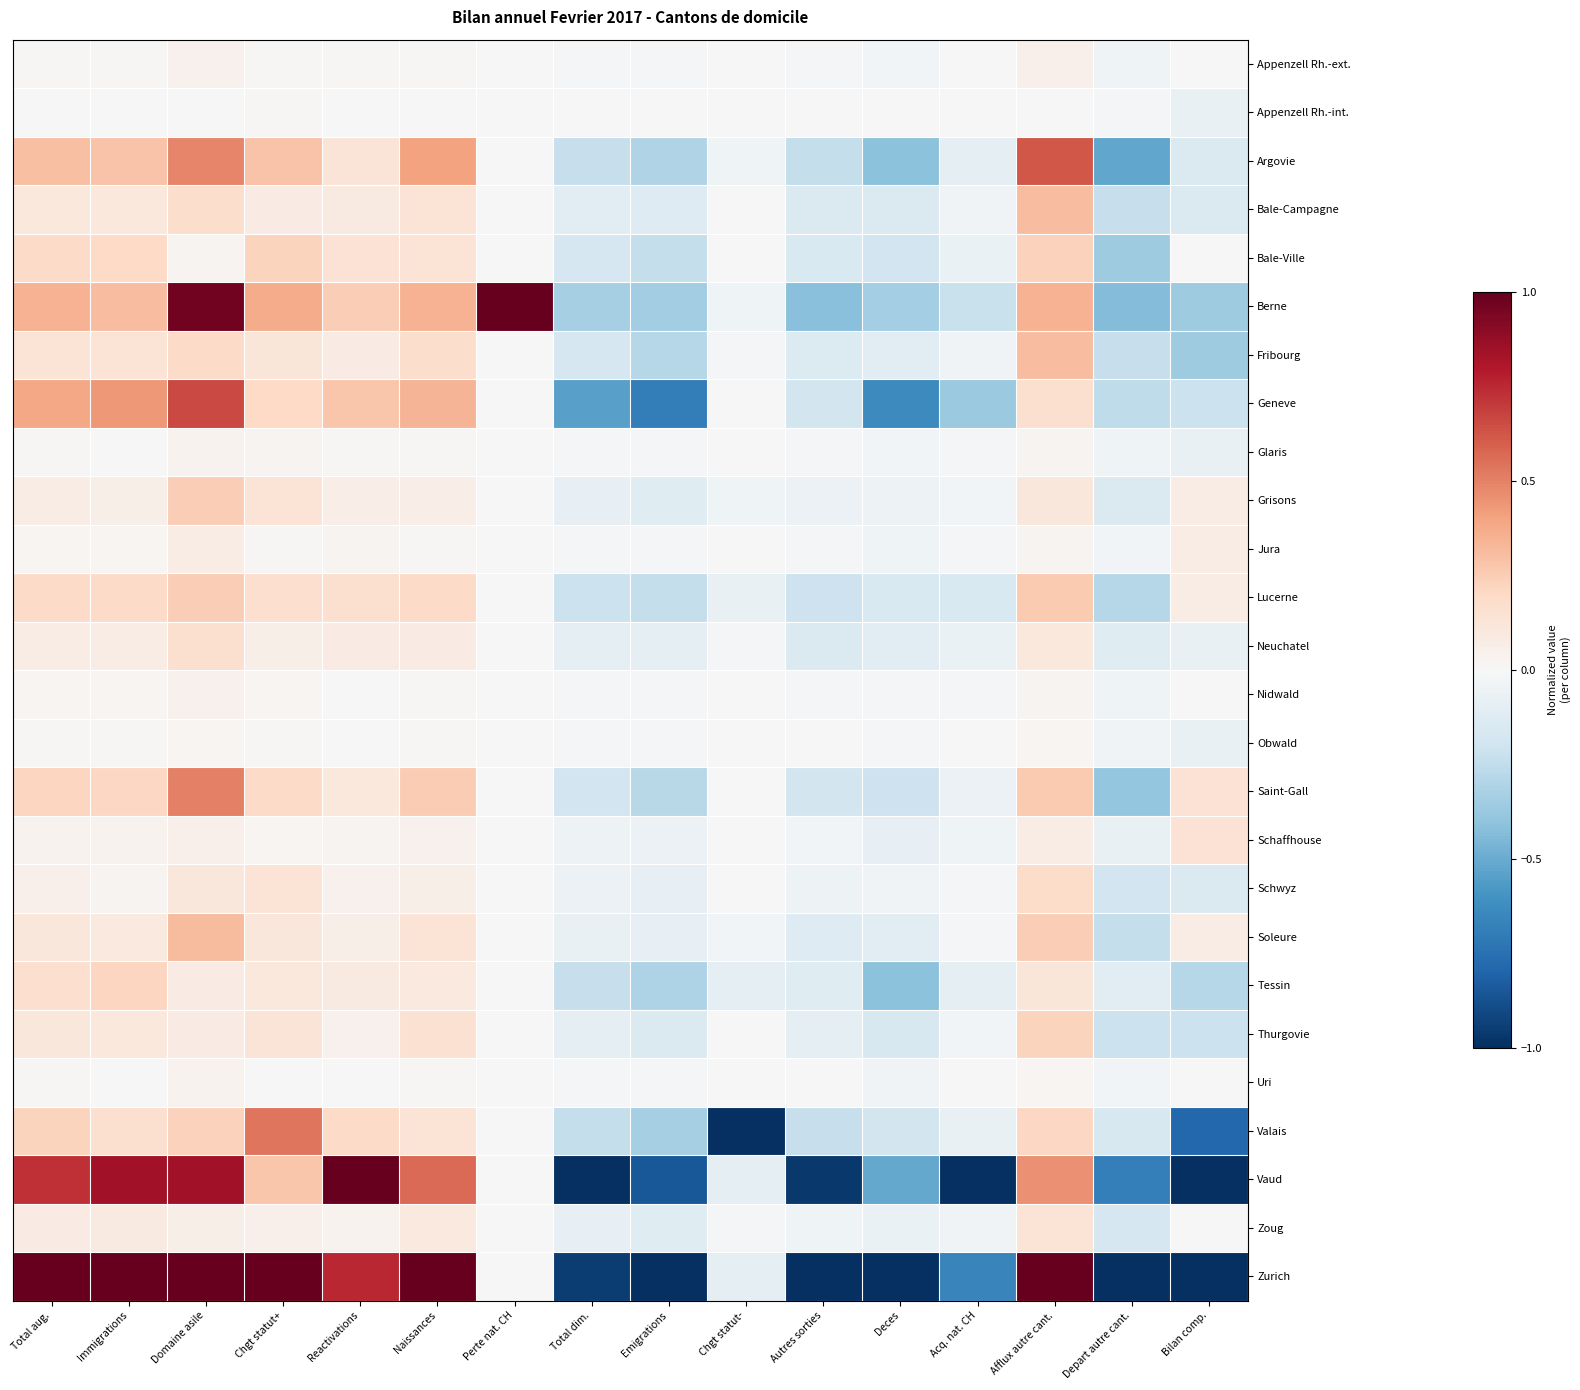

How many categories are shown in the chart?

16